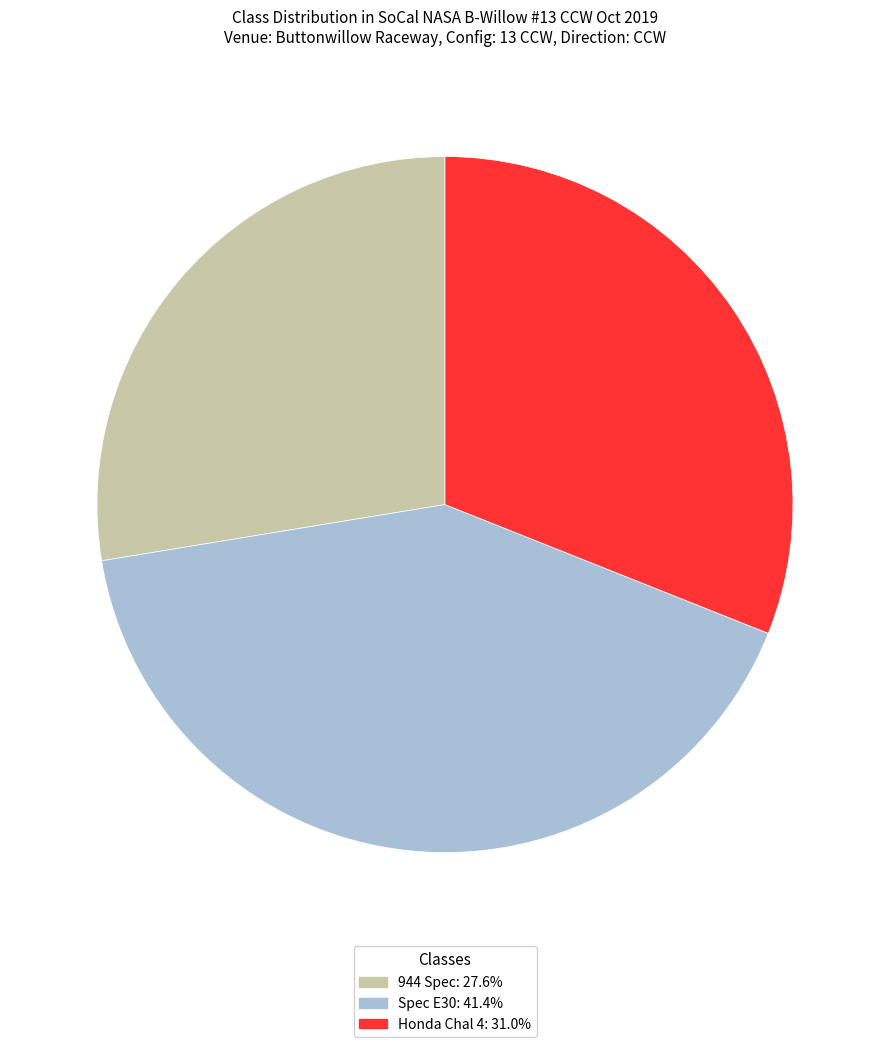

Does any single category account for the majority?

No